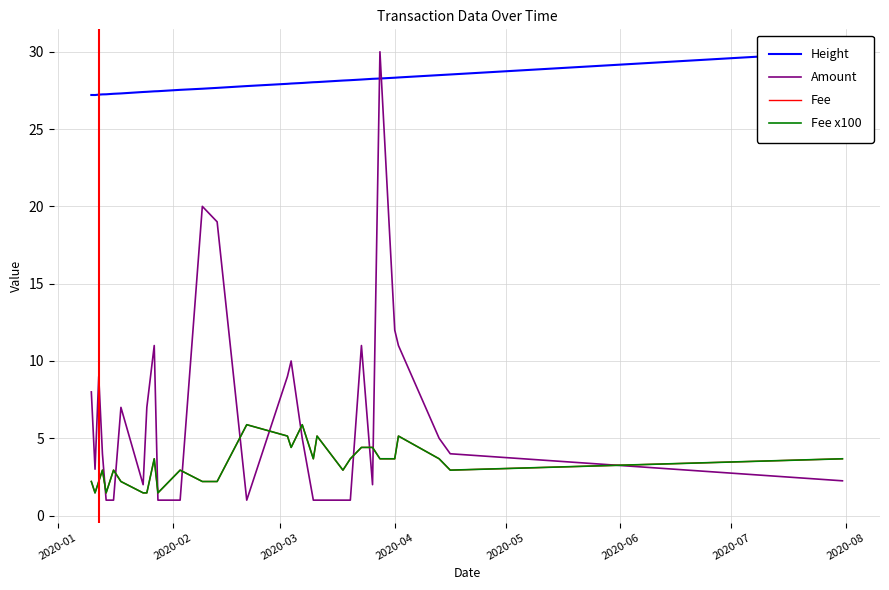

Which series has the largest range (max minus min)?

Amount